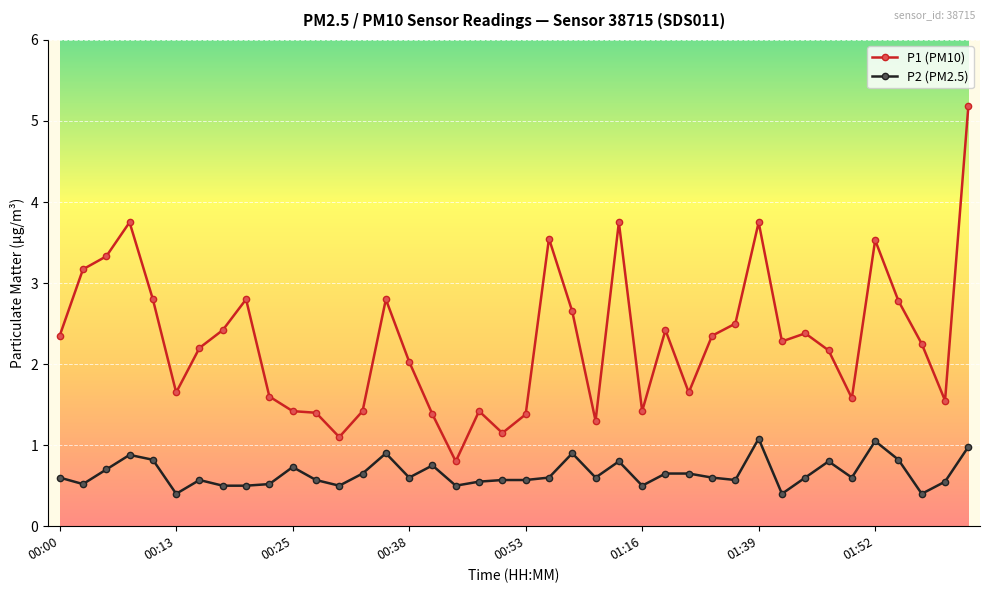

True or false: P1 (PM10) has more than 0 points higher than both neighbors.

True